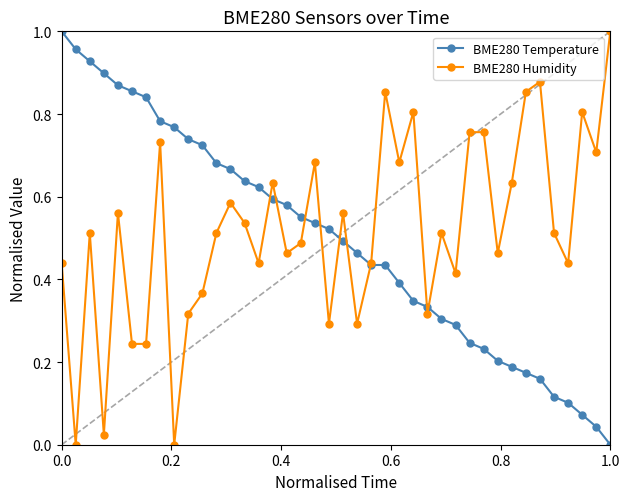

What are all the series names shown in the legend?

BME280 Temperature, BME280 Humidity